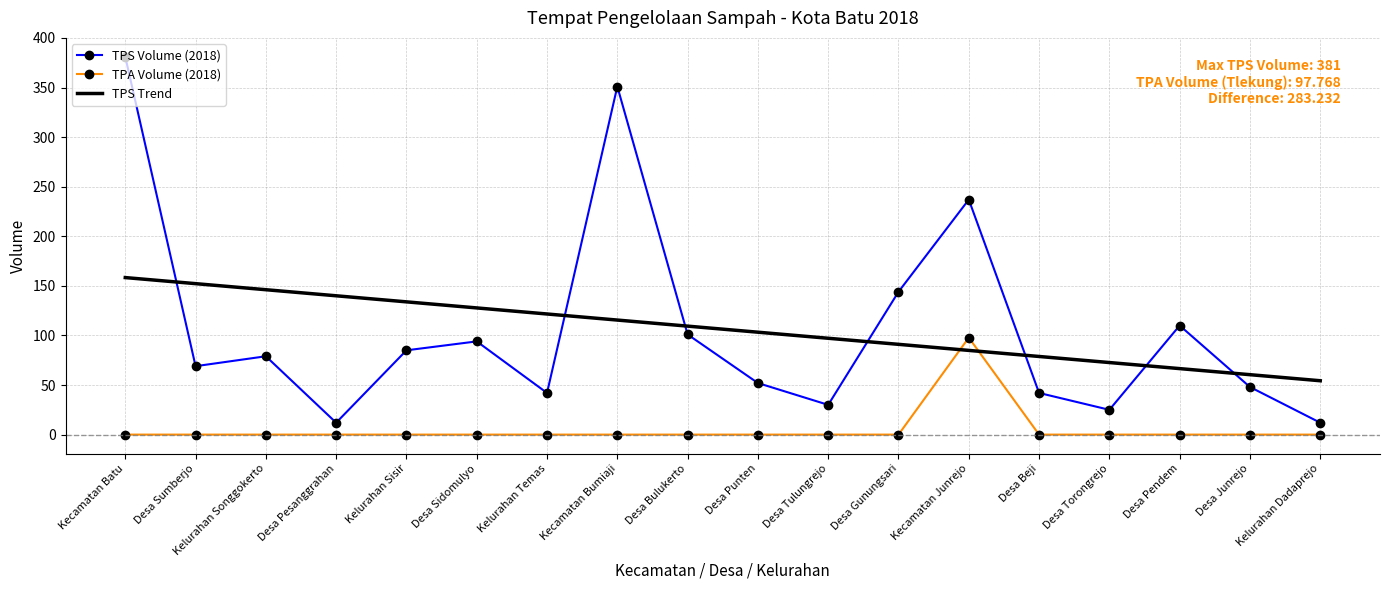

What is the spread (max minus min) of values at Kelurahan Songgokerto?

146.1